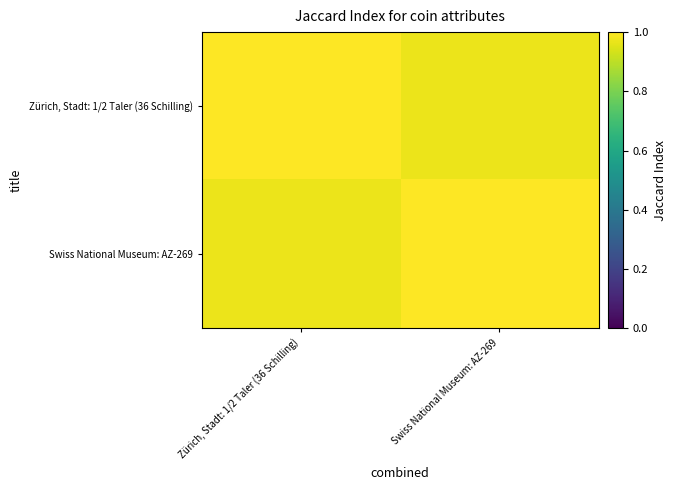

Reading left to right, transcribe all the data shown in this chart.

Zürich, Stadt: 1/2 Taler (36 Schilling): Zürich, Stadt: 1/2 Taler (36 Schilling)=1.0	Swiss National Museum: AZ-269=1.0
Swiss National Museum: AZ-269: Zürich, Stadt: 1/2 Taler (36 Schilling)=1.0	Swiss National Museum: AZ-269=1.0